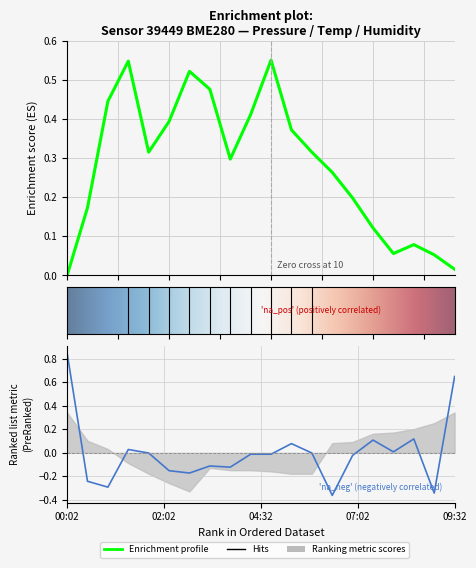

What is the difference between the maximum and second lowest values in the humidity series?

1.2